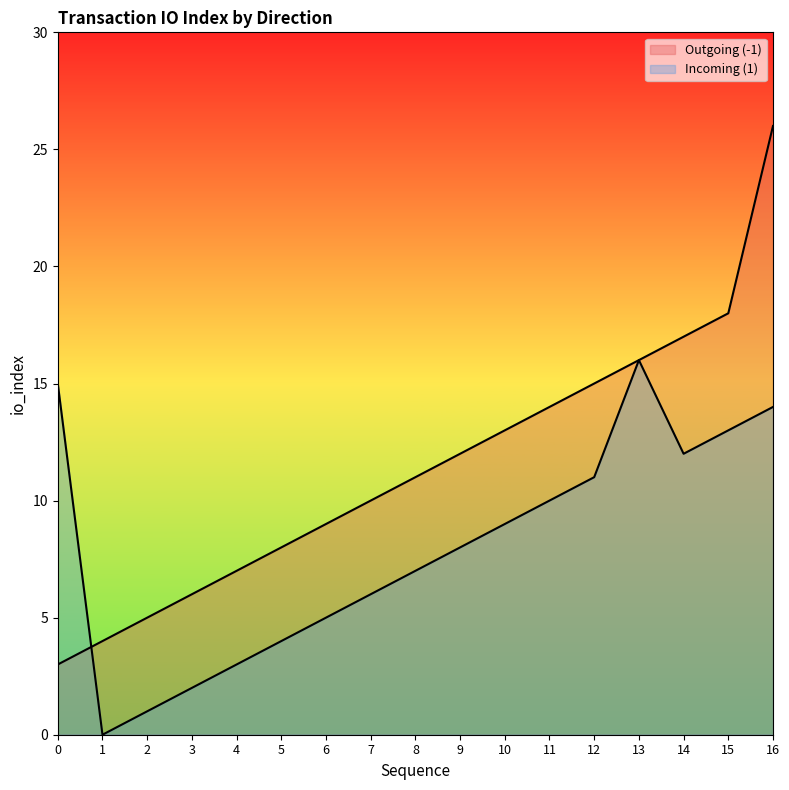

How many lines are shown in the chart?

2